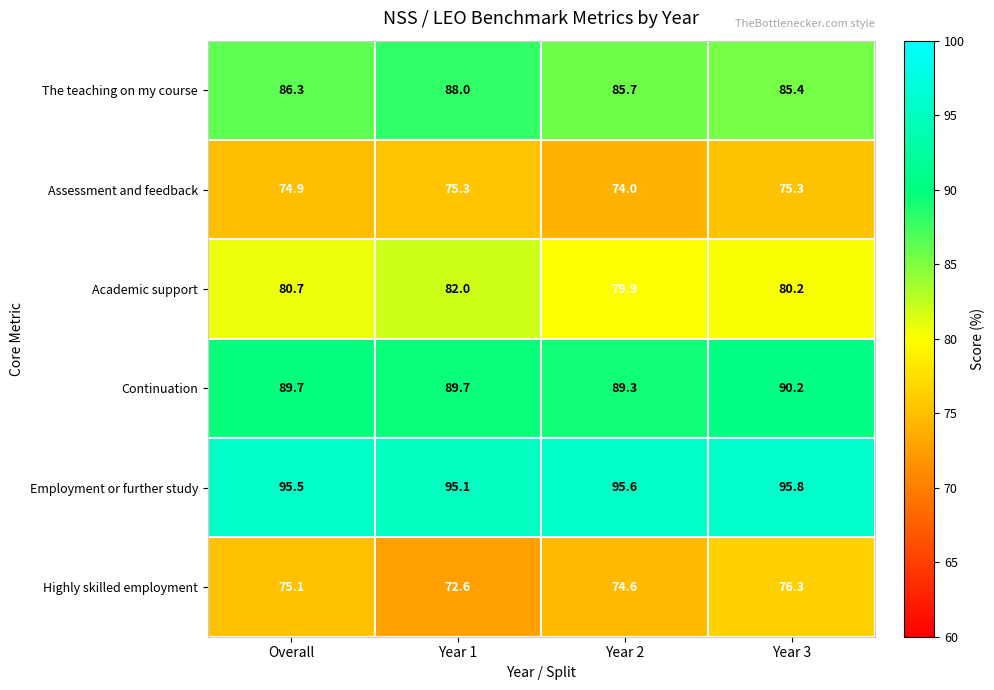

What is the difference between the The teaching on my course values at Overall and Year 1?

1.7